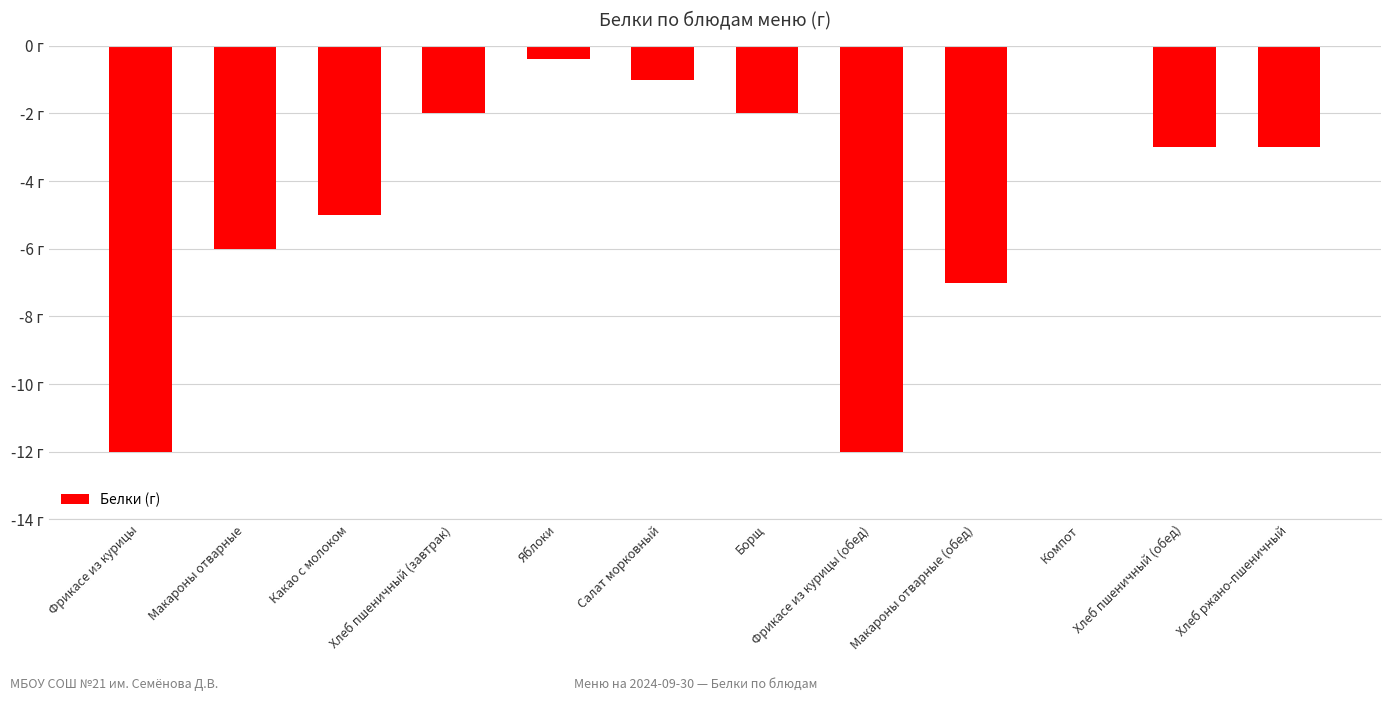

Are the bars horizontal?

No